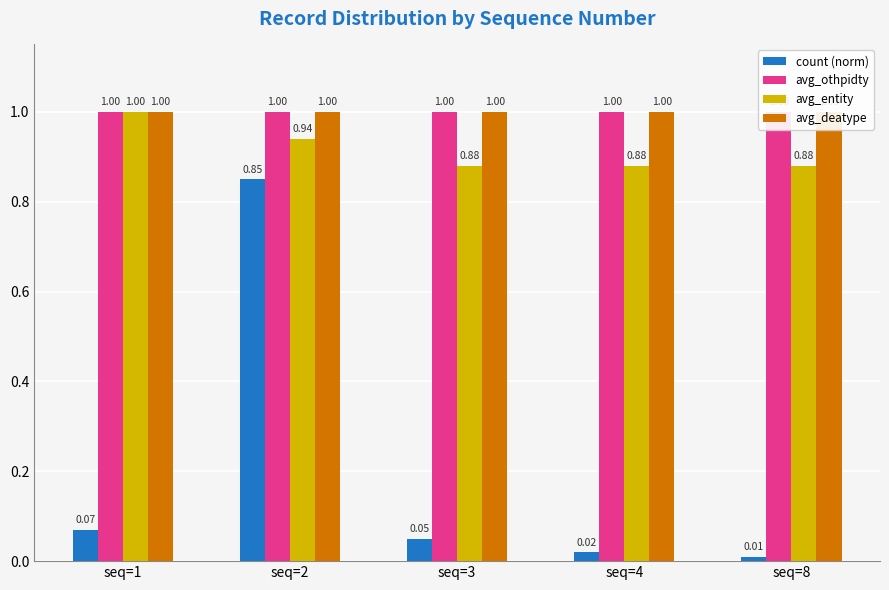

What are all the series names shown in the legend?

count (norm), avg_othpidty, avg_entity, avg_deatype